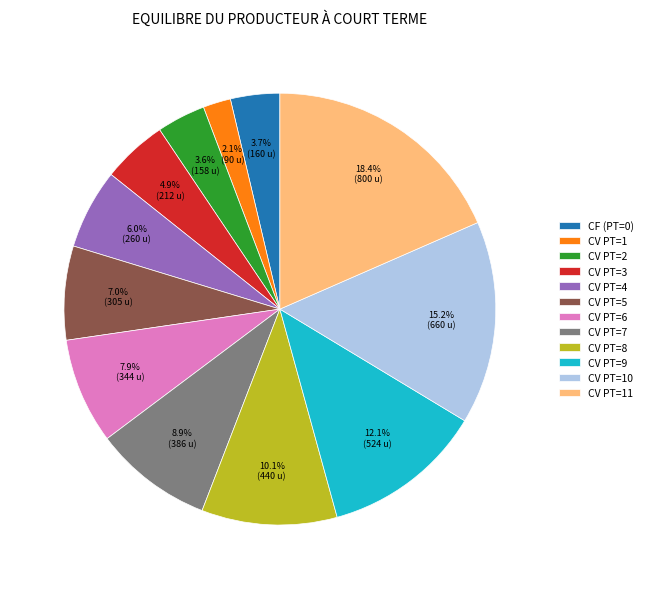

Combined, what portion of the pie is CV PT=3 and CV PT=1?

7.0%